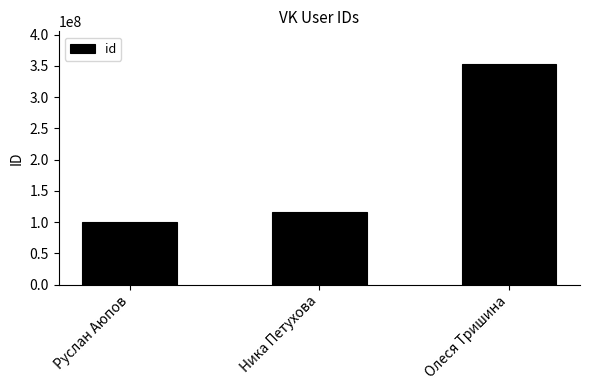

Which label corresponds to the smallest value in the chart?

Руслан Аюпов